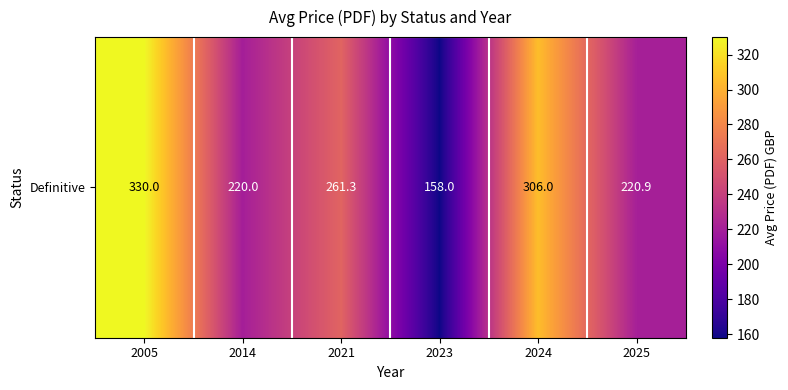

Is it true that the value at 2024 is 500.7?

False